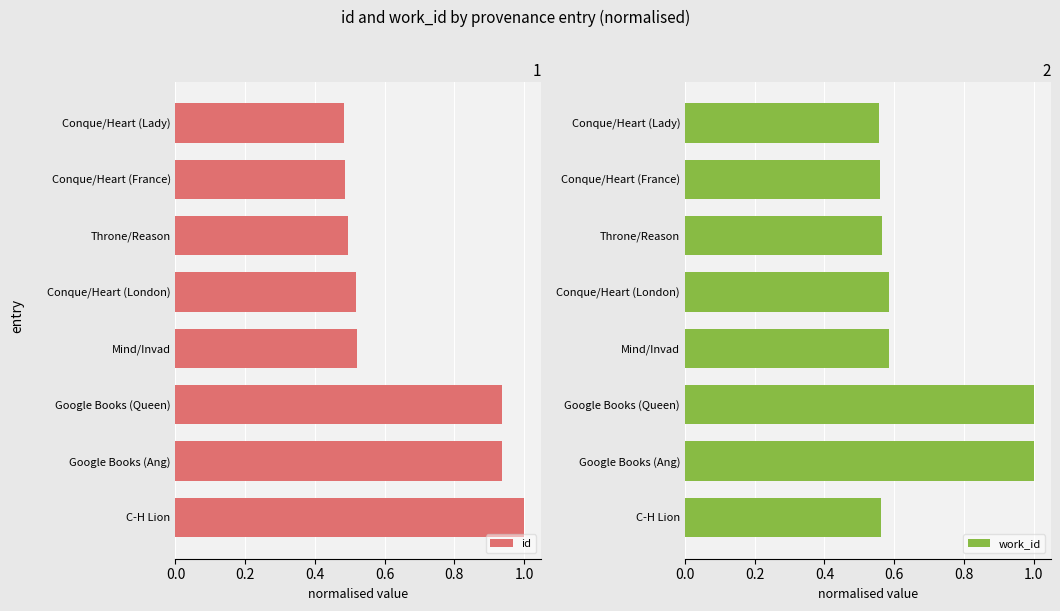

Which category has the highest value in the id series?

C-H Lion